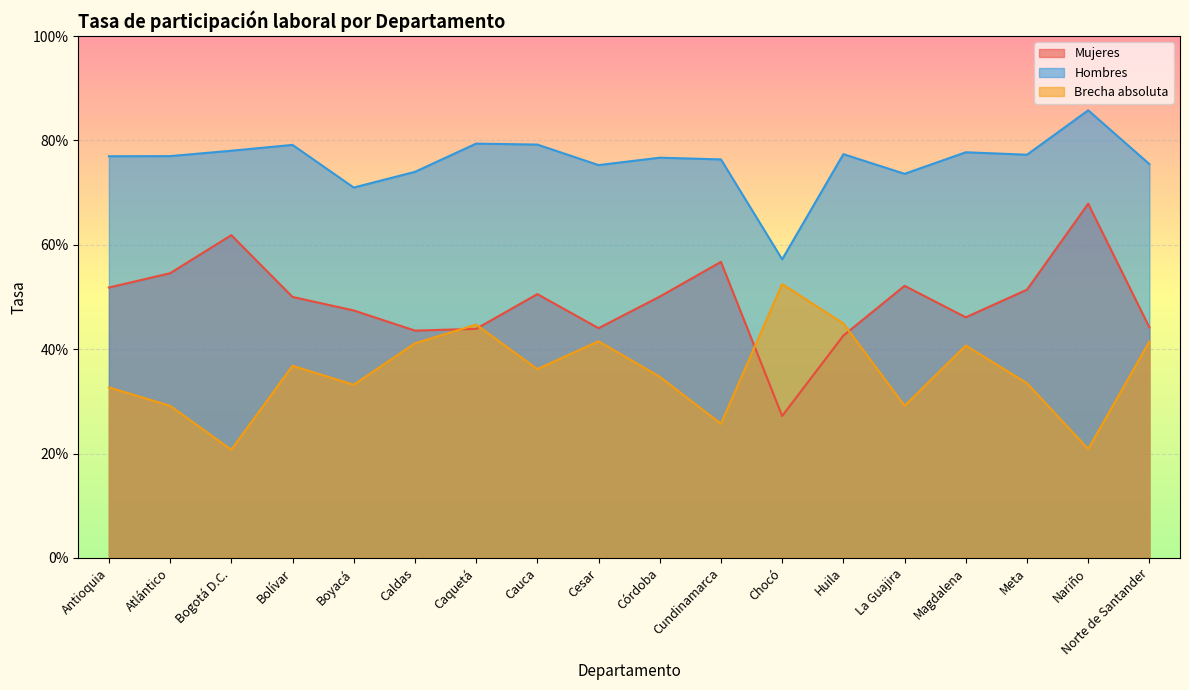

At which category is the sum across all series the highest?

Nariño